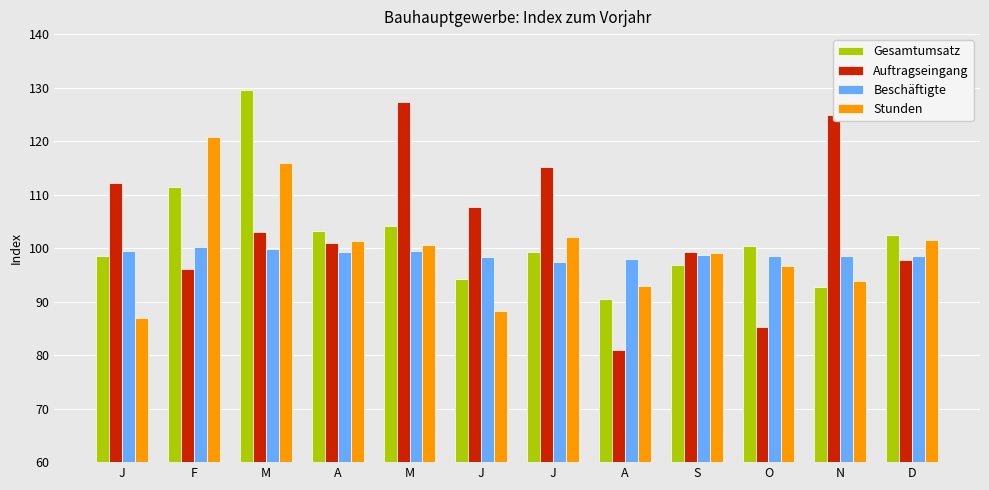

List the series in order of their peak value, lowest first.

Beschäftigte, Stunden, Auftragseingang, Gesamtumsatz